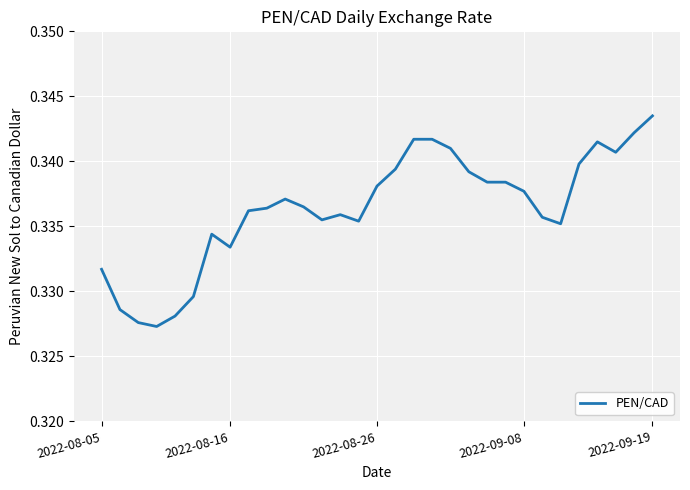

Is this an area chart (filled region under the line)?

No